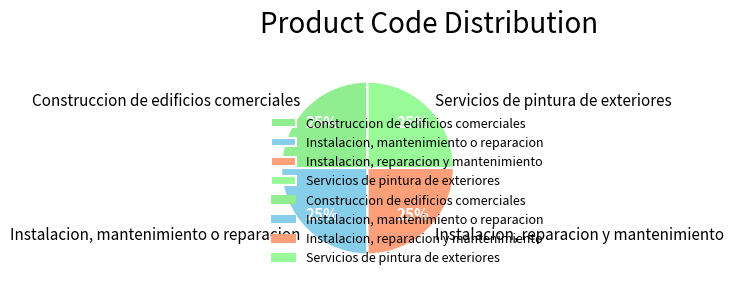

Does Instalacion, reparacion y mantenimiento represent more than half of the total?

No